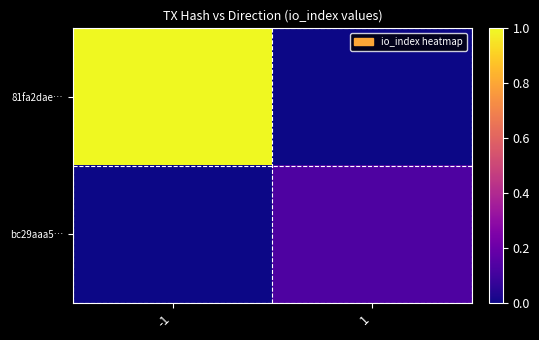

Which series has the widest spread of values?

81fa2dae…